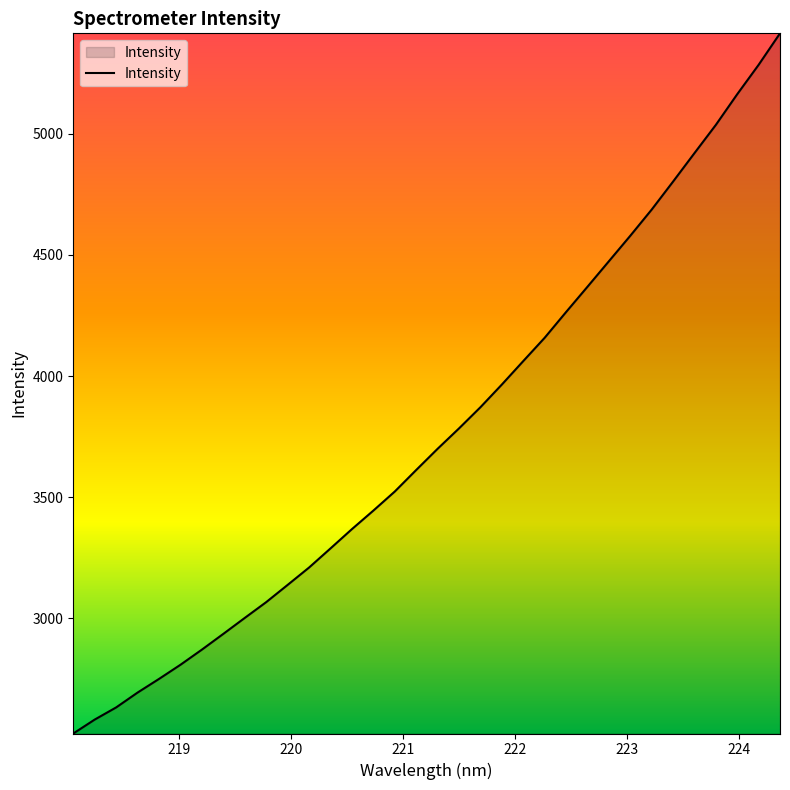

What is the greatest value displayed?

5414.2